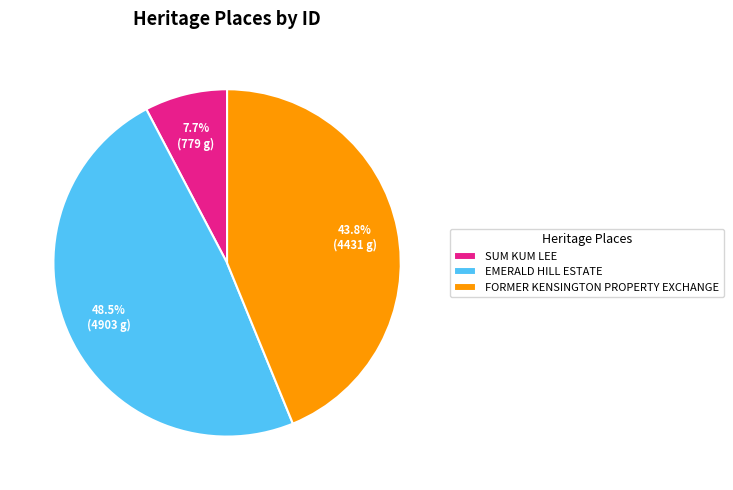

Is the sum of SUM KUM LEE and FORMER KENSINGTON PROPERTY EXCHANGE greater than half?

Yes